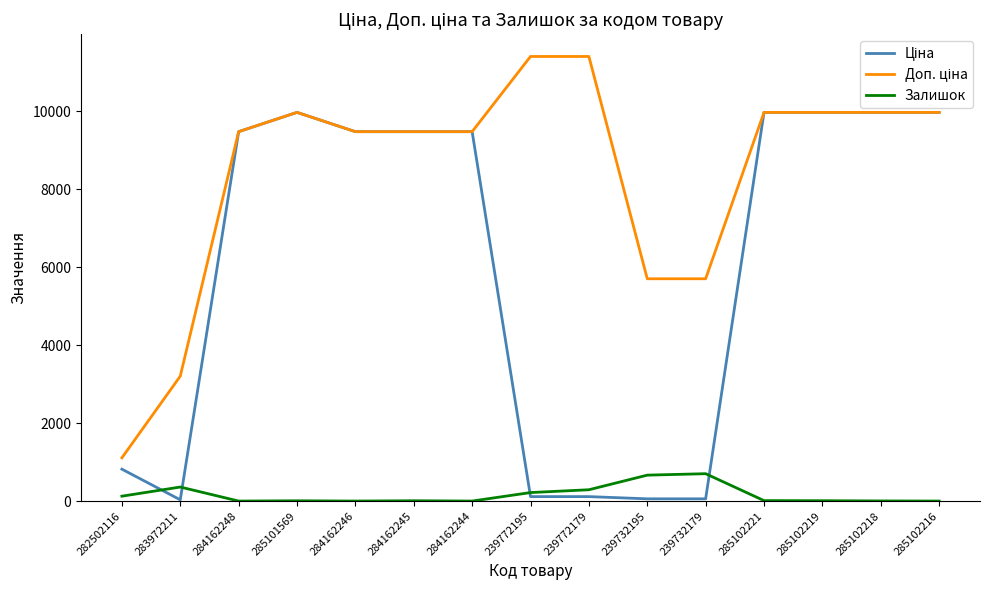

What is the spread (max minus min) of values at 239732195?

5647.9